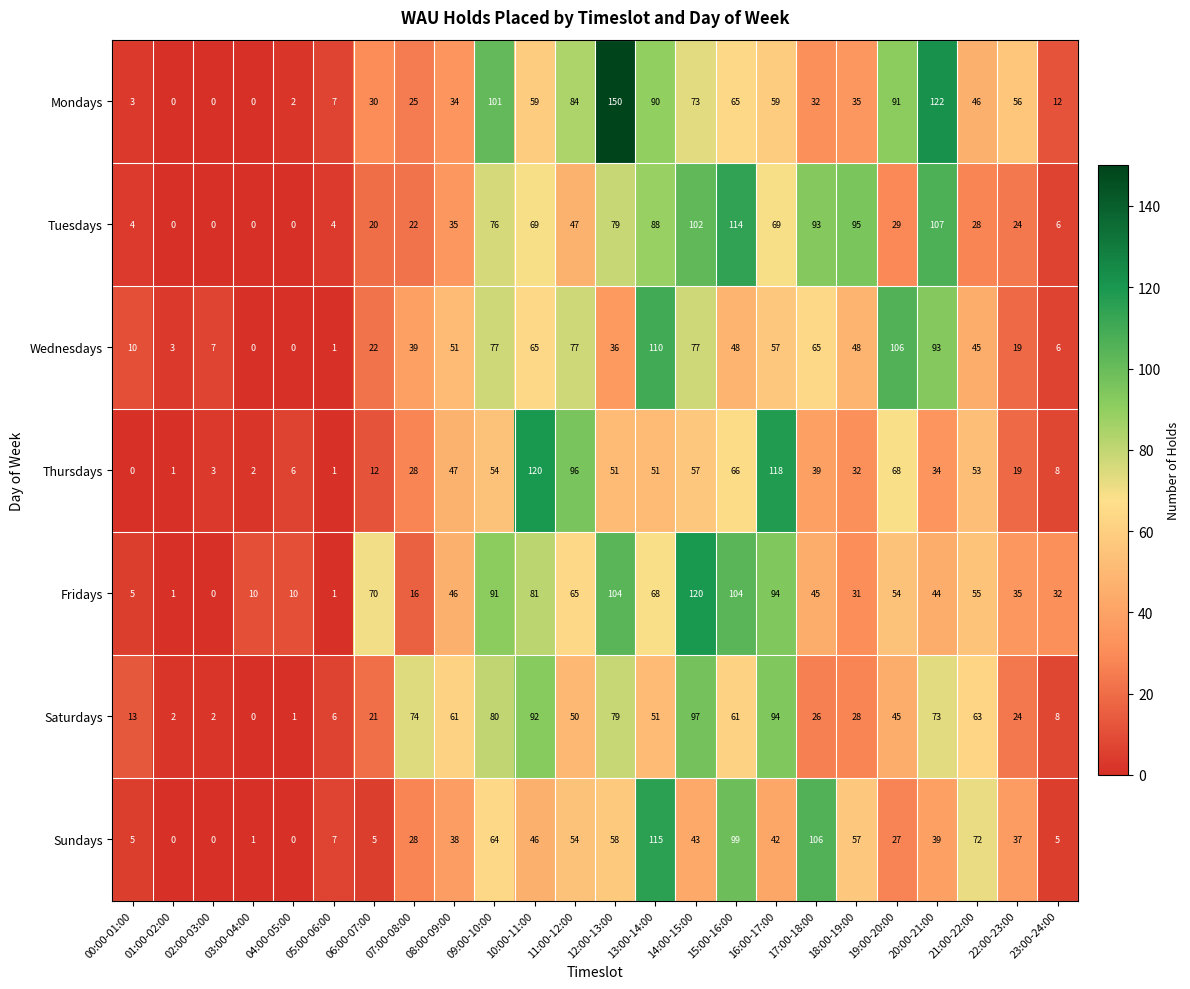

At which category is the sum across all series the highest?

13:00-14:00